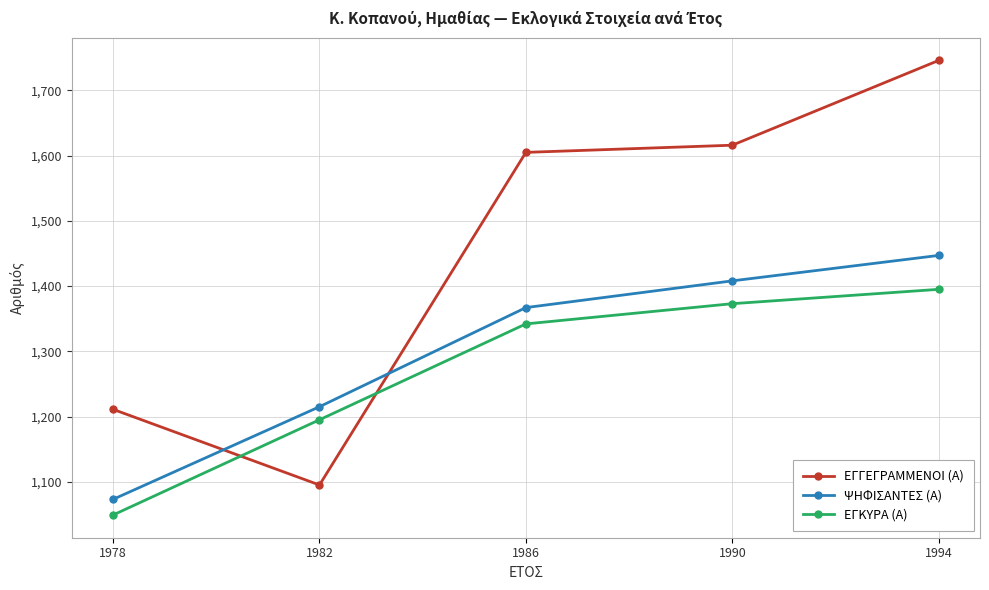

What is the value of the ΨΗΦΙΣΑΝΤΕΣ (Α) point at the 3rd from the left?

1367